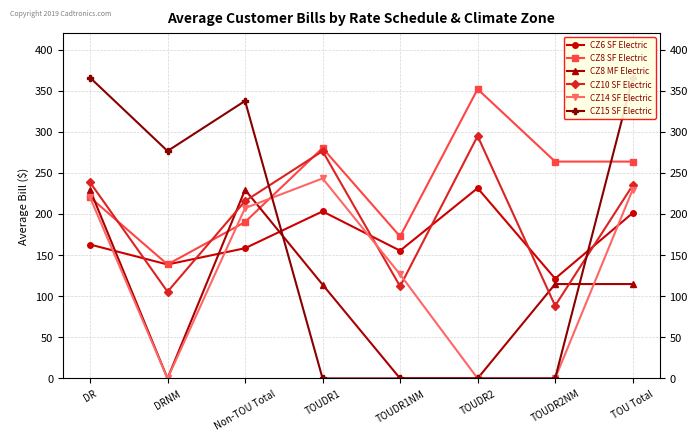

What is the sum of the CZ8 MF Electric values at TOUDR2NM and DR?

344.2